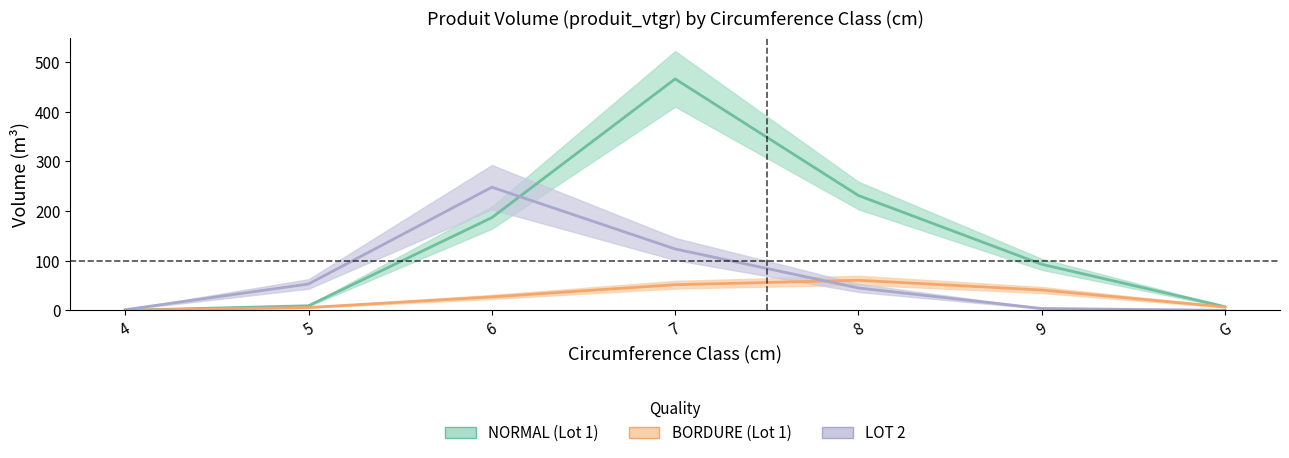

What position from the right is 8?

3